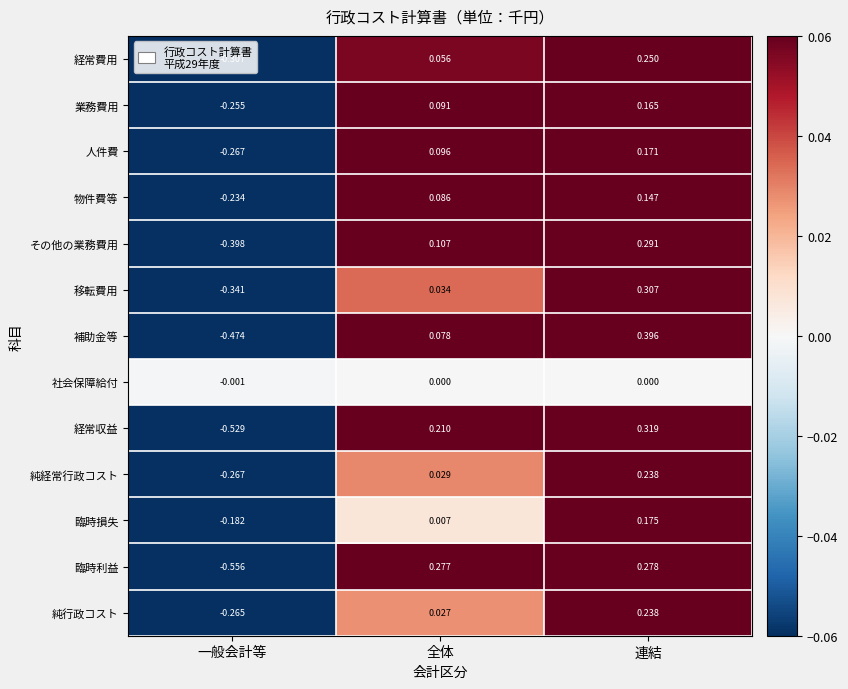

Where is 臨時利益 nearest to the value 0?

全体